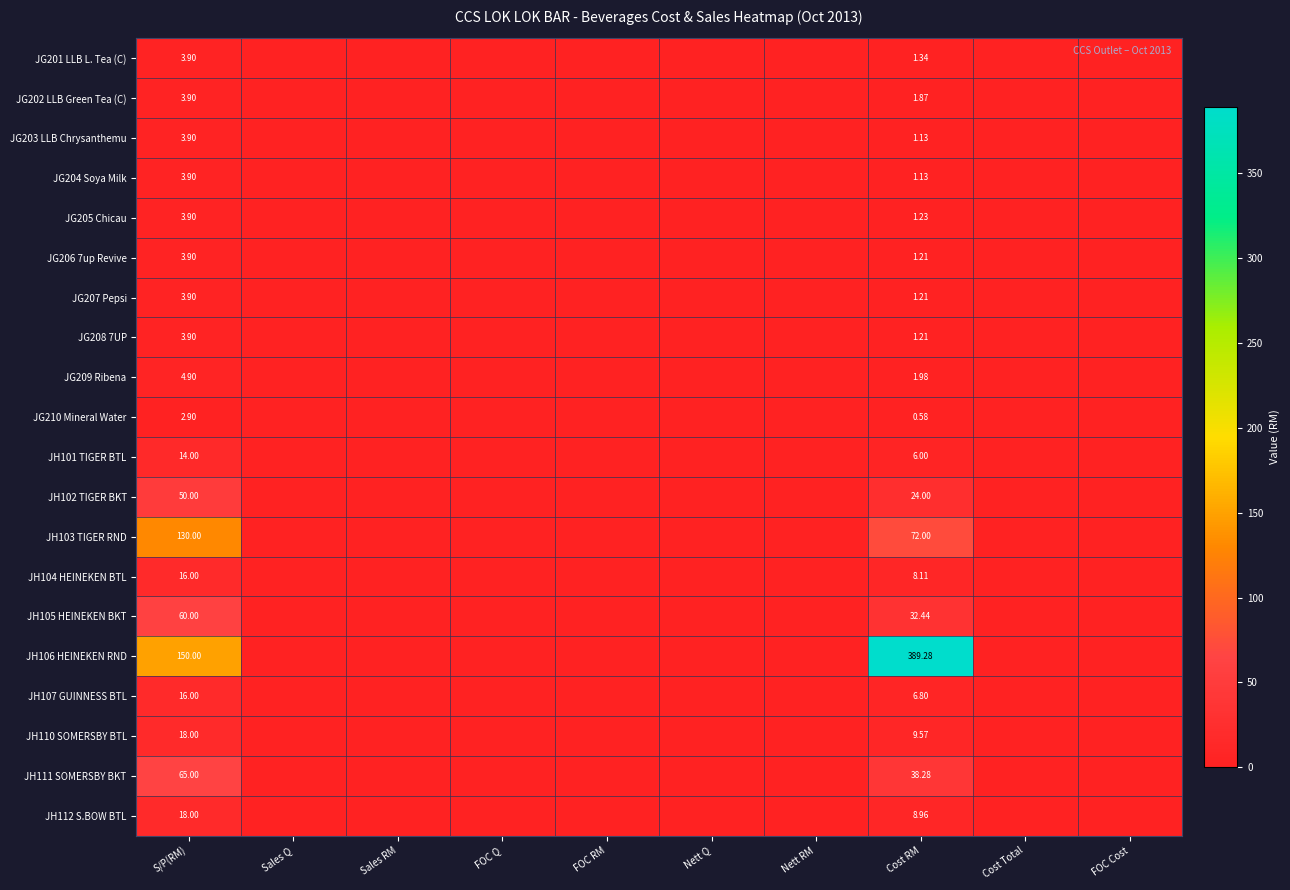

At how many categories does at least one series exceed 56?

2